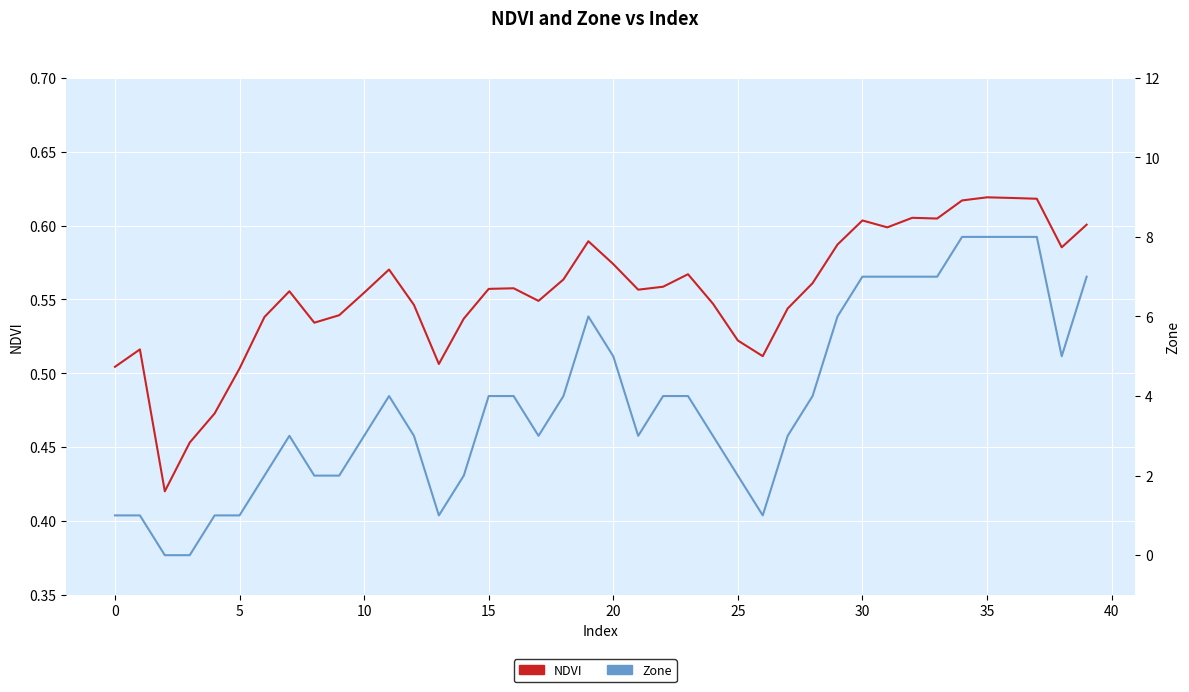

How many interior local valleys does the NDVI series have?

9